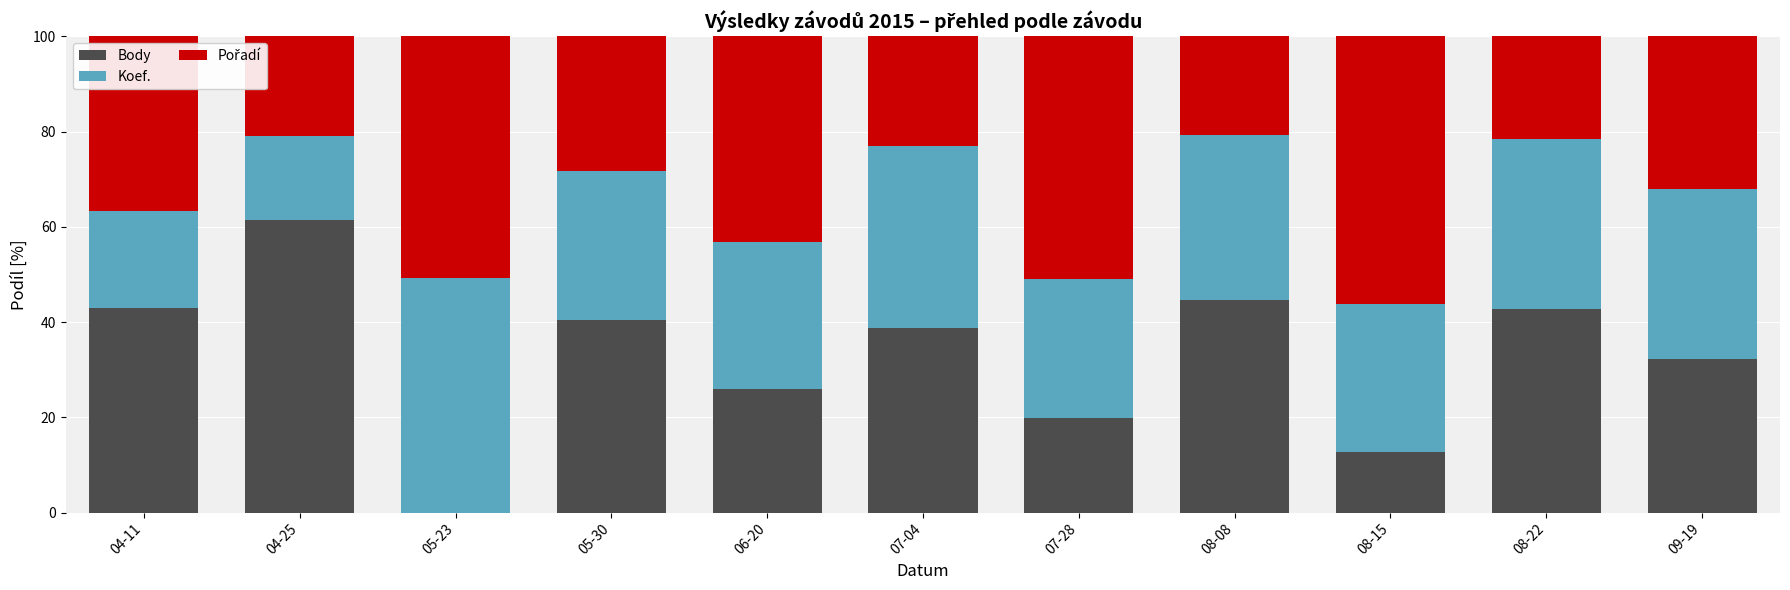

Is it true that Body equals 19.0 at 09-19?

False